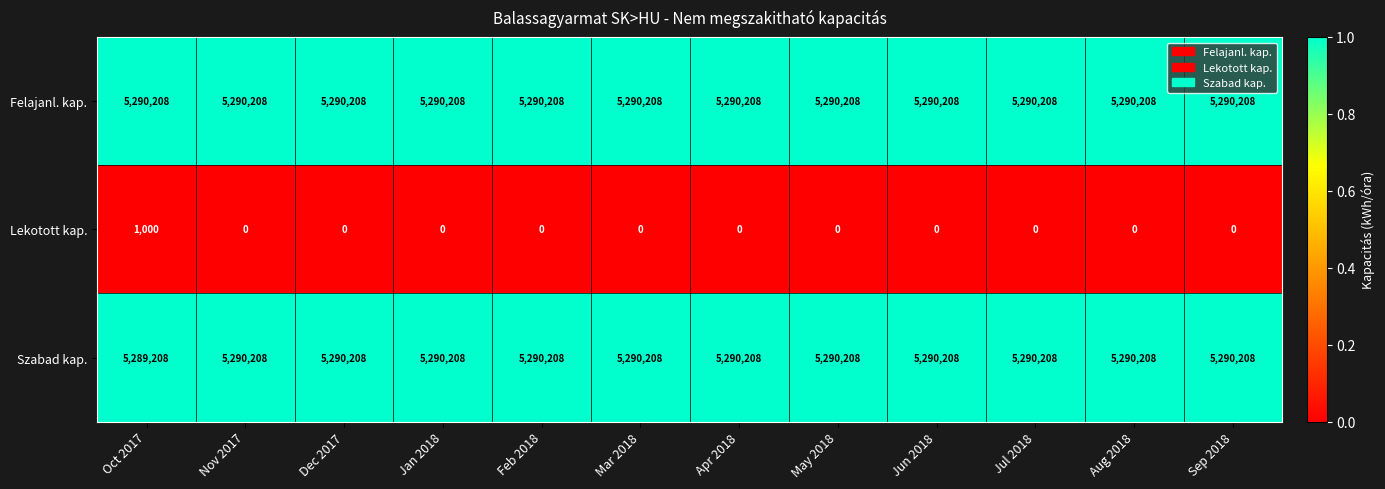

How many categories are shown in the chart?

12